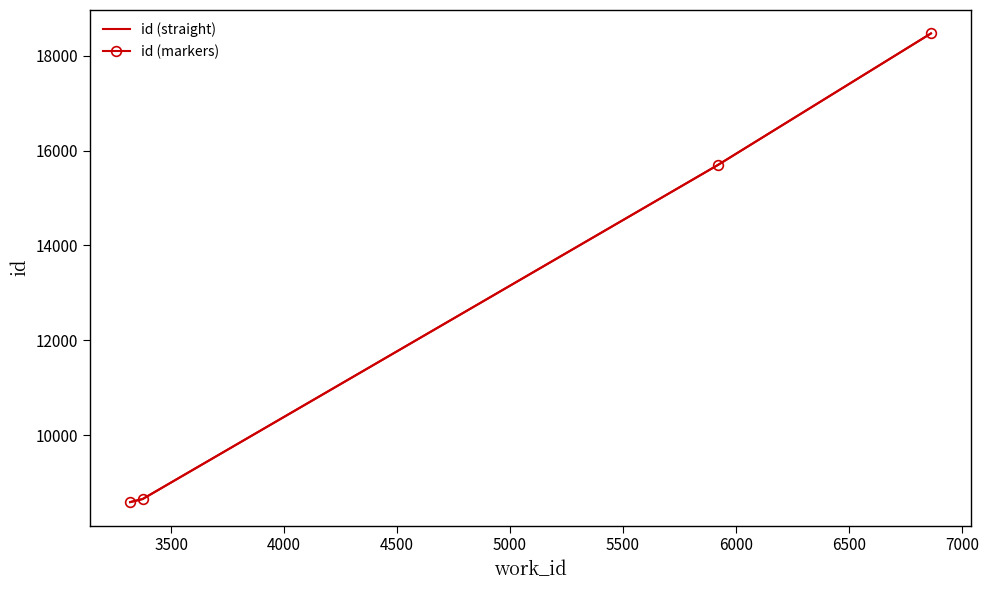

What is the sum of all id (straight) values?

51402